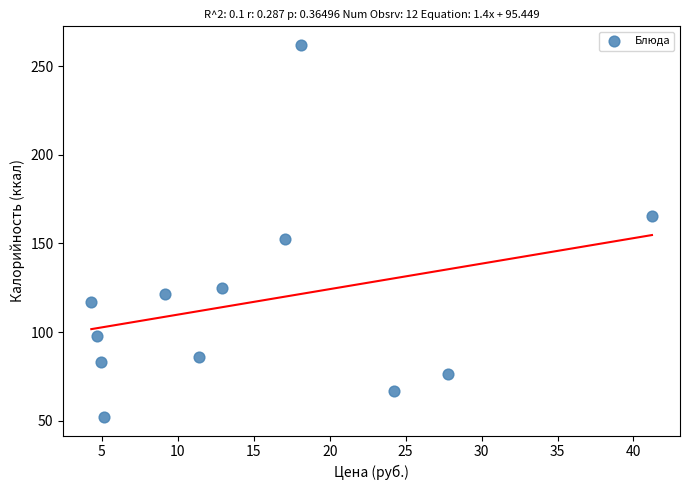

What is the average Y value?

117.1